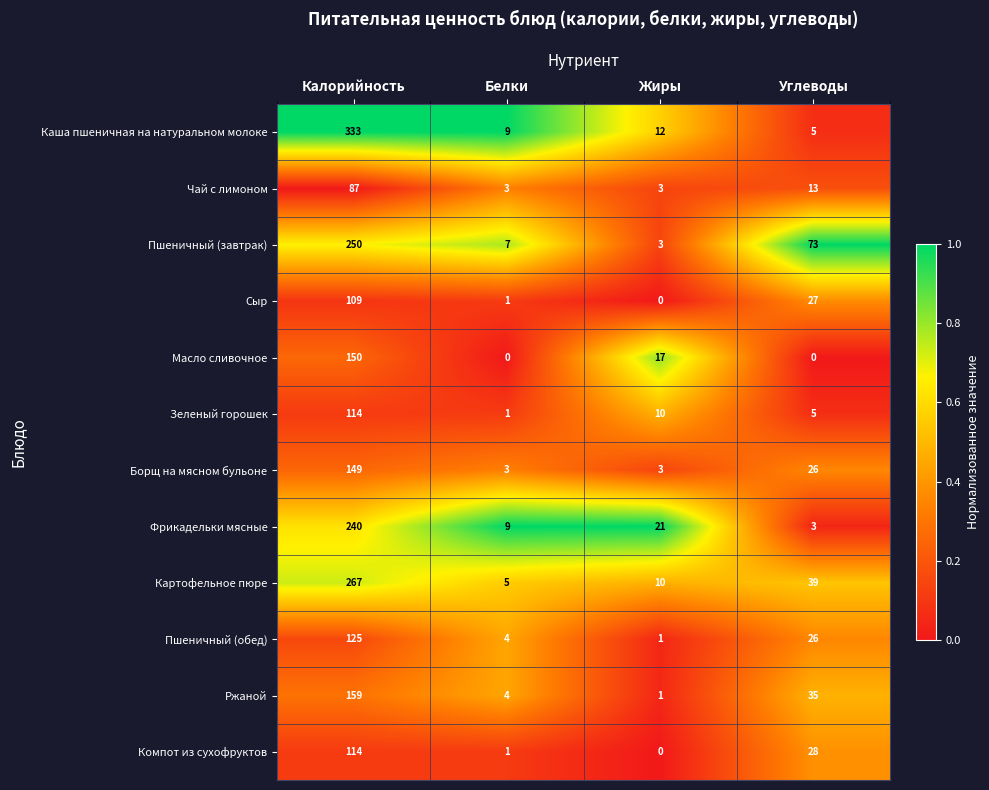

What is the greatest value displayed?

333